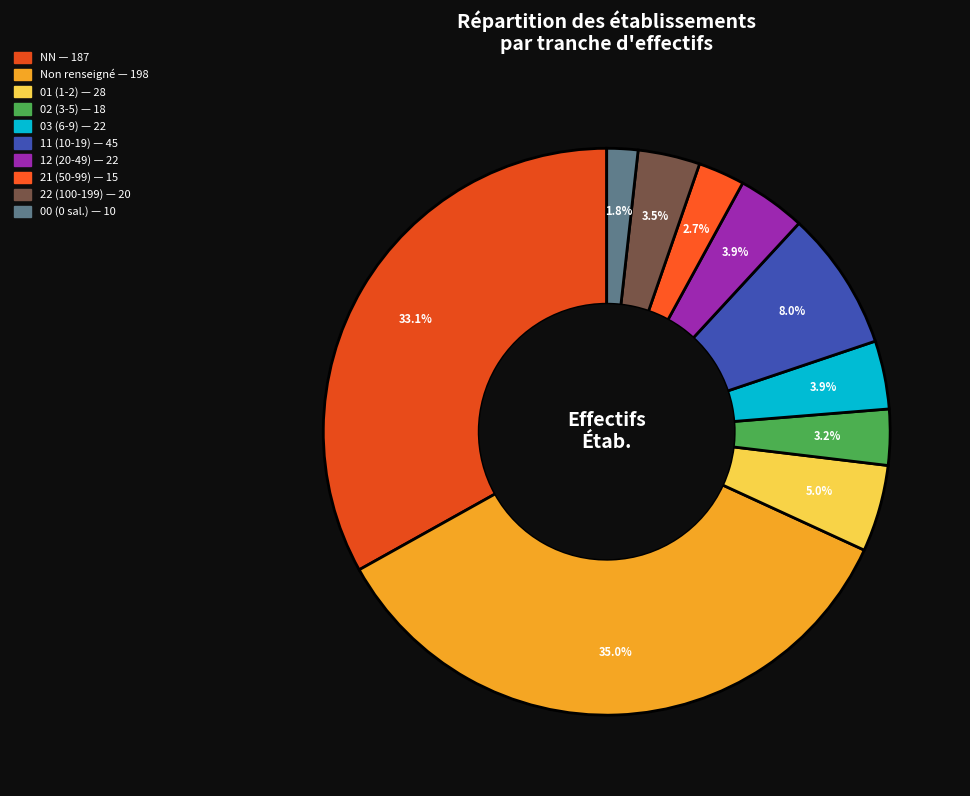

To the nearest percent, what is the average slice percentage?

10%